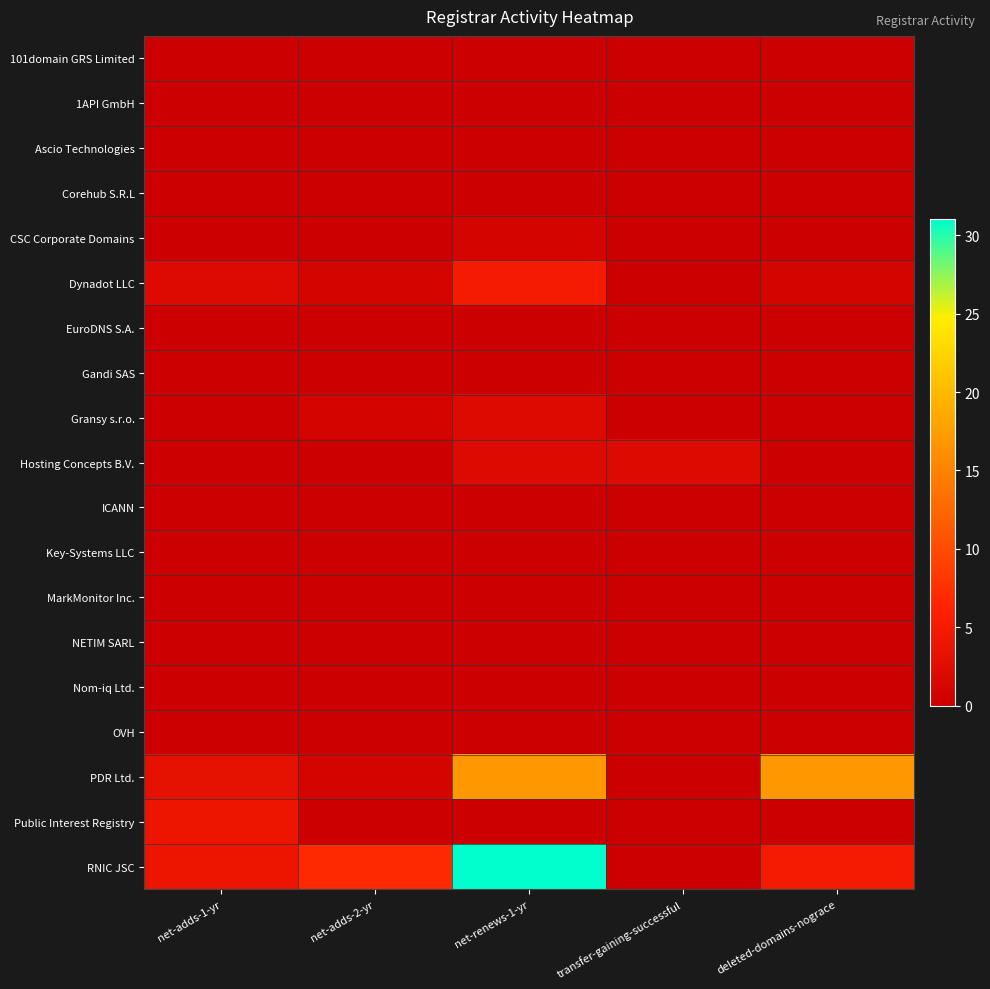

Which category has the highest value across all series?

net-renews-1-yr